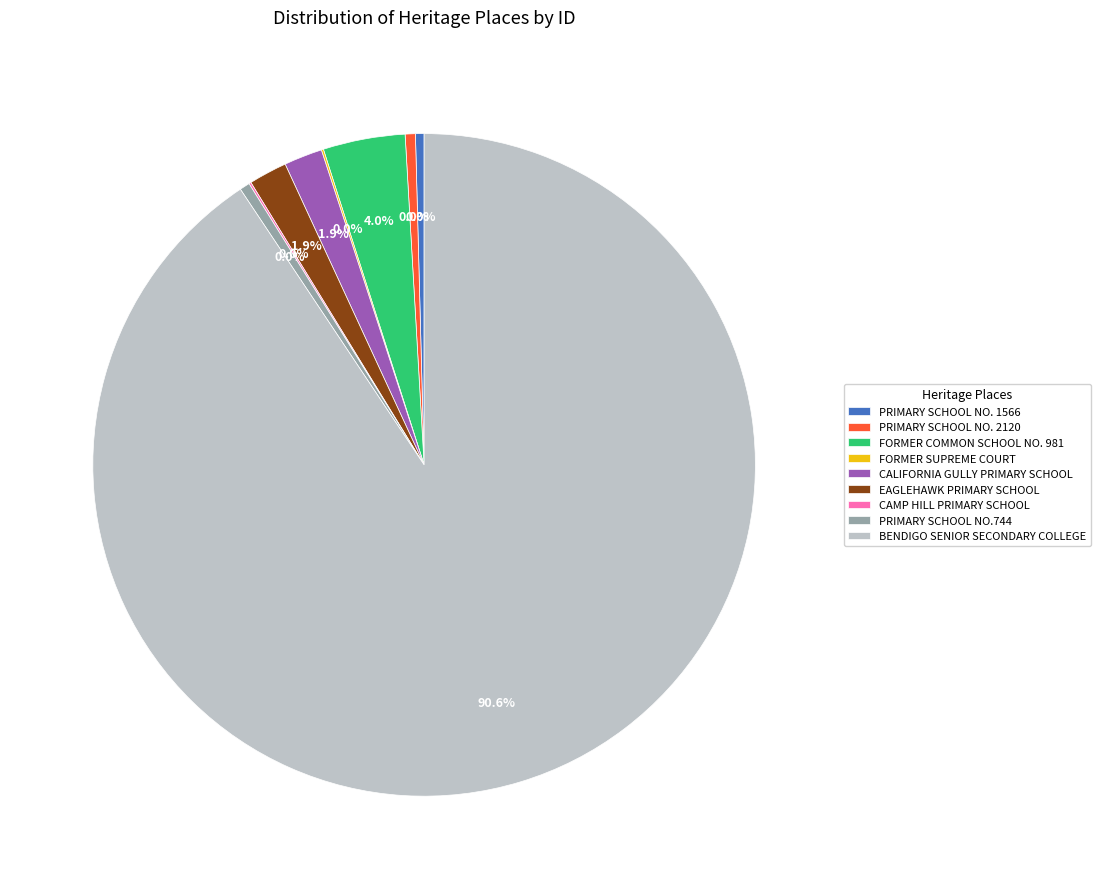

Is the sum of PRIMARY SCHOOL NO. 1566 and PRIMARY SCHOOL NO. 2120 greater than half?

No